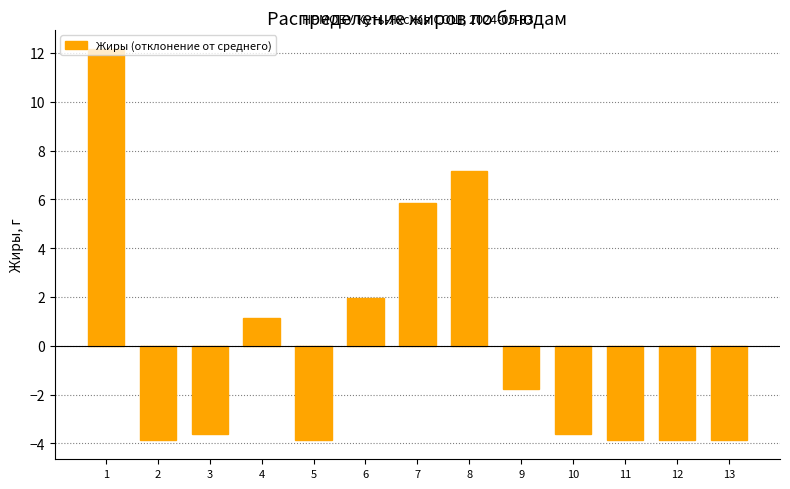

What value does the data have at 3?

-3.6